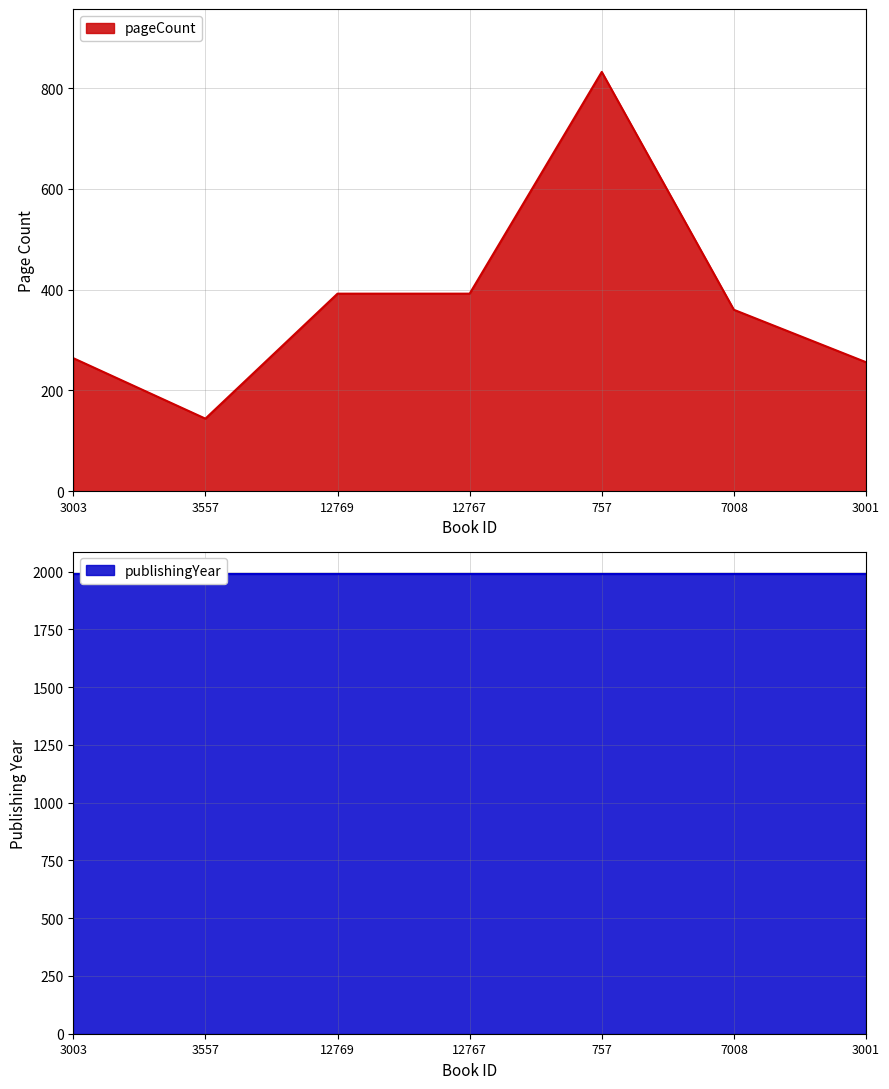

Between 3003 and 3001, which is larger?

3003